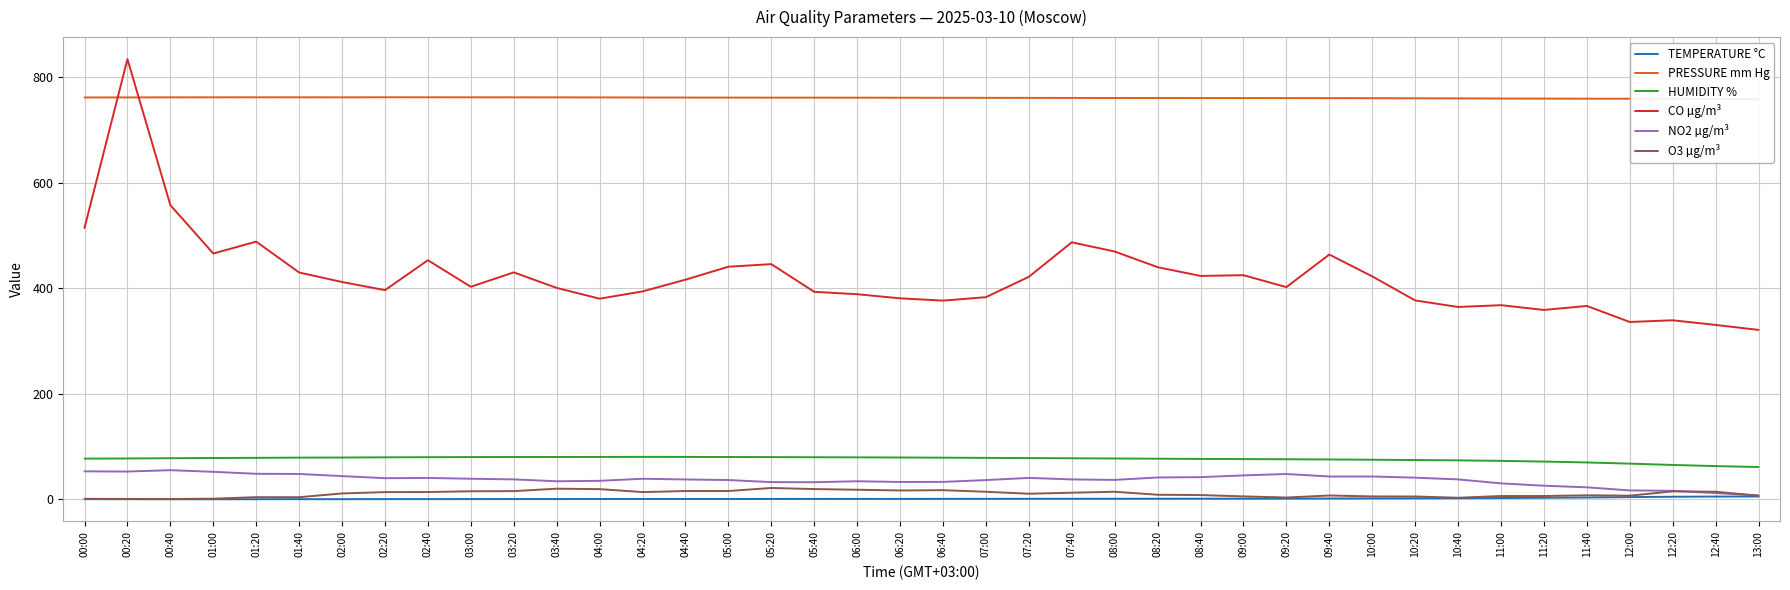

Which series changed the most between 00:40 and 07:00?

CO µg/m³